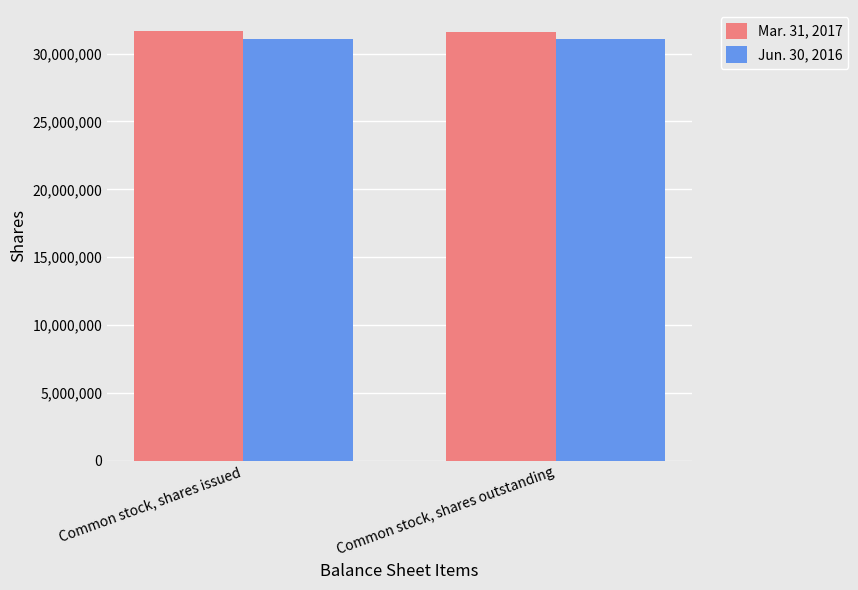

List the series in order of their overall mean, highest first.

Mar. 31, 2017, Jun. 30, 2016